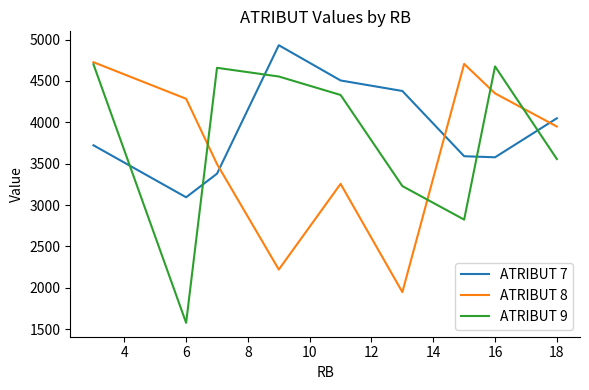

In ATRIBUT 7, how many points are higher than both neighbors (excluding endpoints)?

1